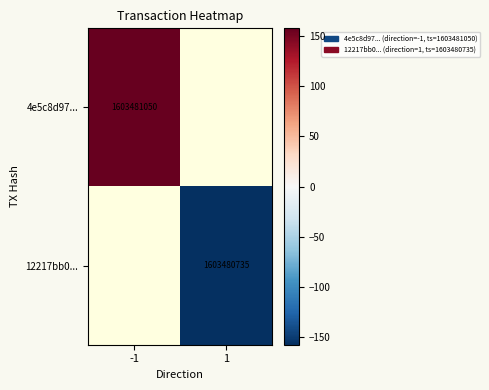

True or false: 4e5c8d97... has a value of 1603481050.0 at -1.

True